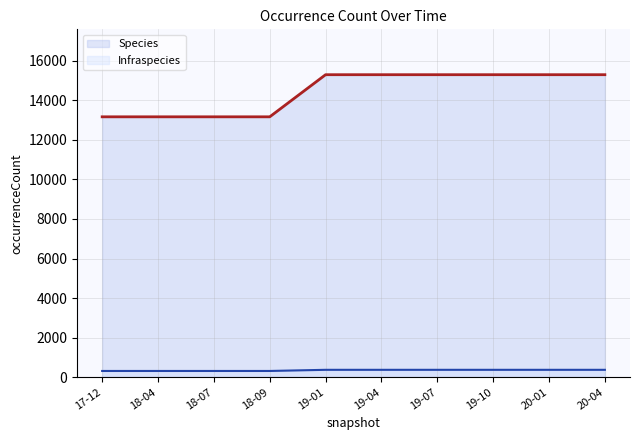

What is the lowest value of the Species series?

13170